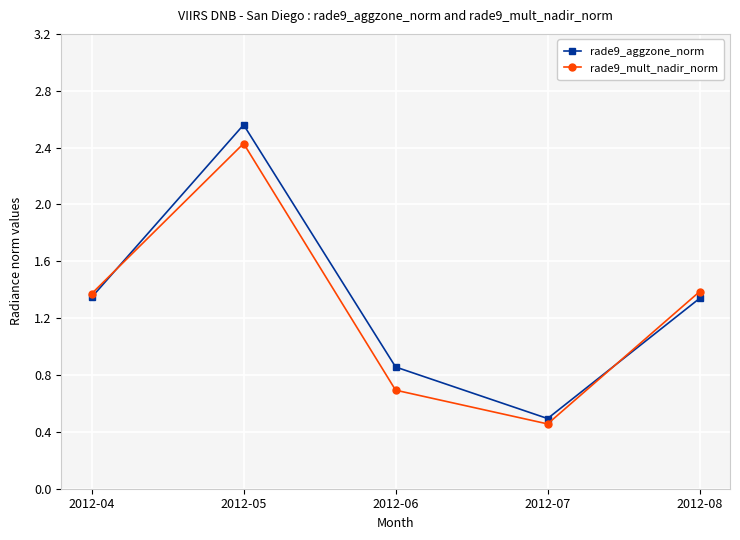

How many lines are shown in the chart?

2